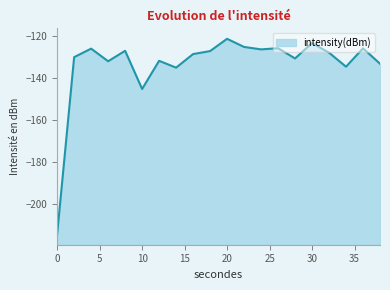

Rank the categories by value from highest to lowest.

20, 30, 22, 26, 36, 4, 24, 8, 18, 32, 16, 2, 28, 12, 6, 38, 34, 14, 10, 0